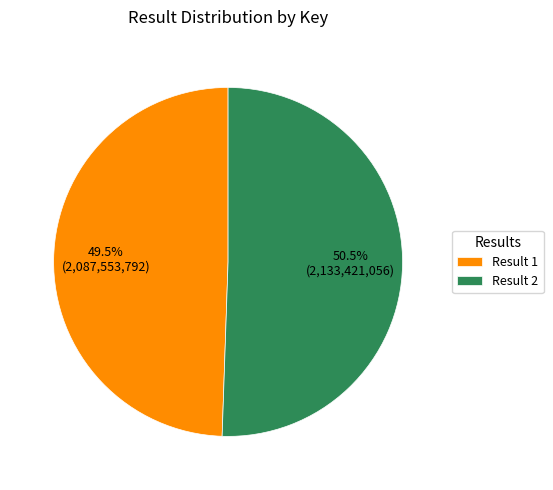

Combined, what portion of the pie is Result 2 and Result 1?

100.0%